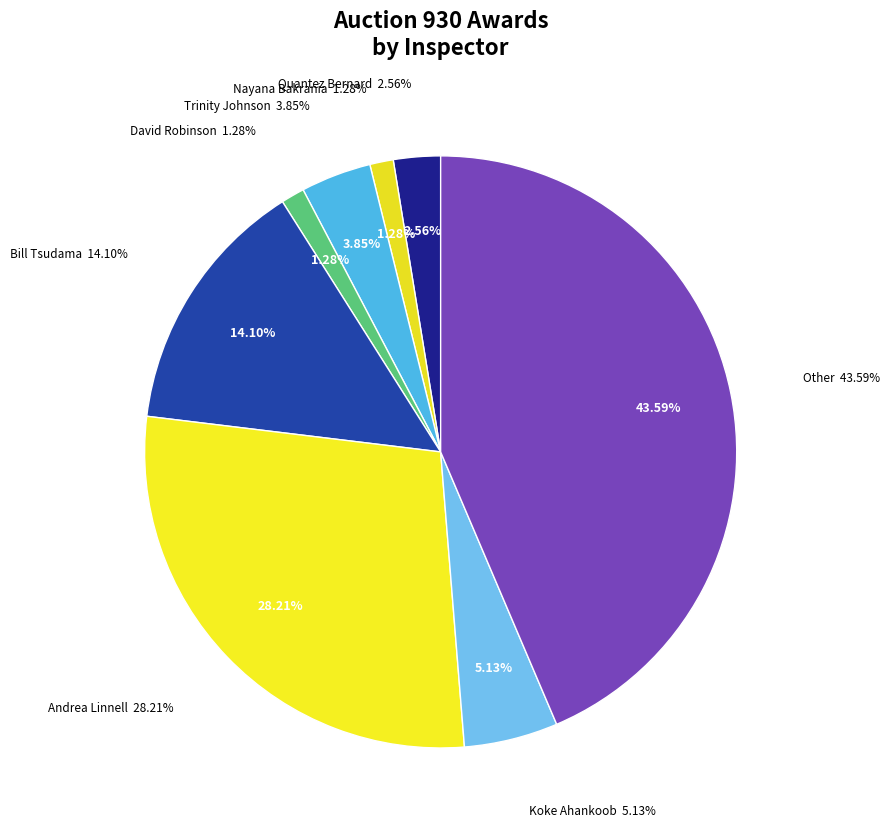

Is the sum of Other and Quantez Bernard greater than half?

No